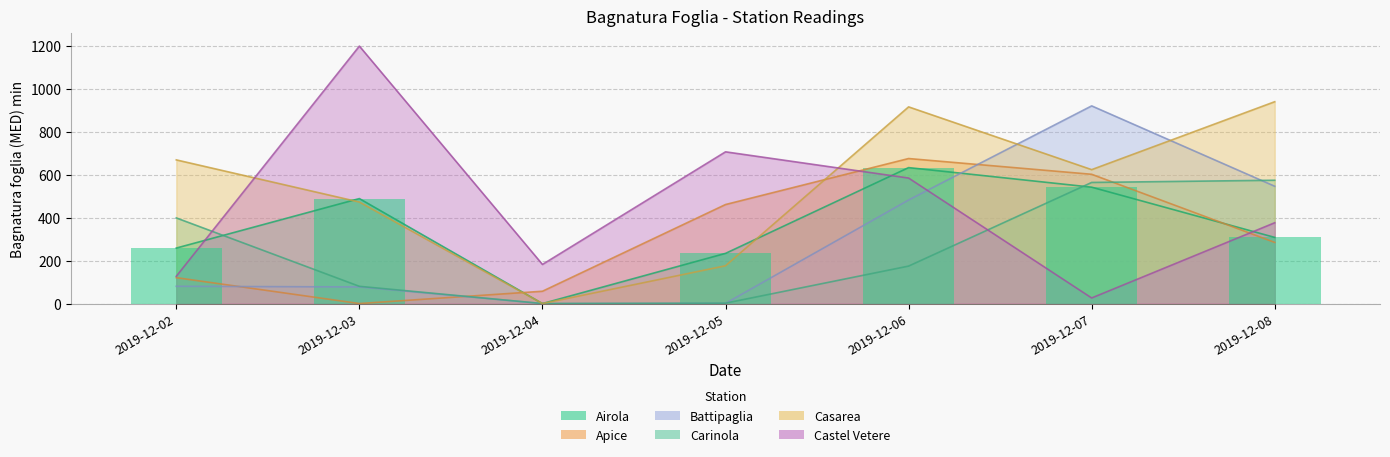

What is the difference between the maximum and minimum values in the Castel Vetere series?

1172.0